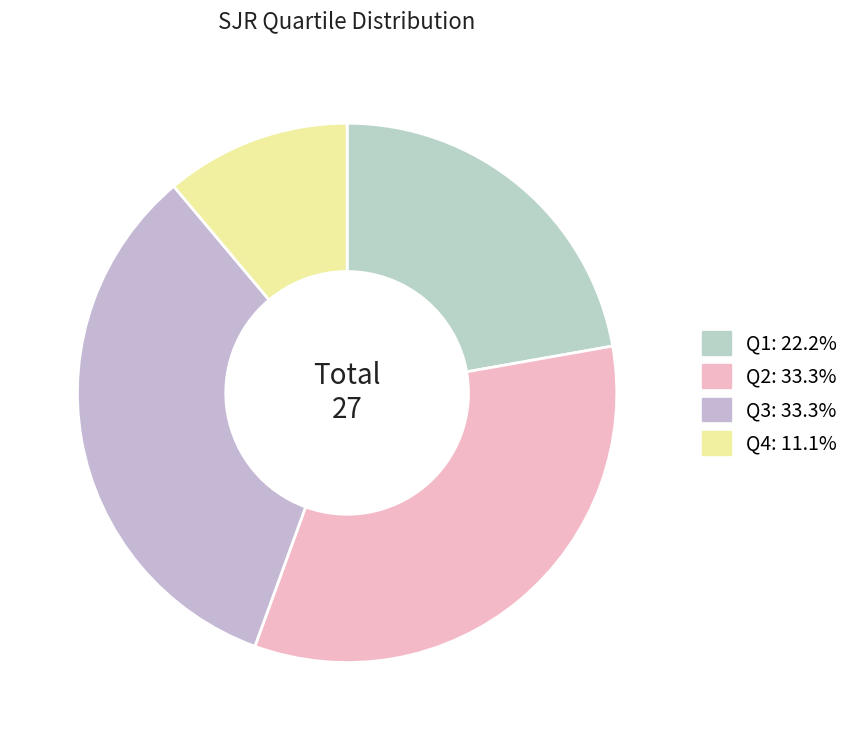

What is the ratio of the value at Q4 to the value at Q2?

0.3